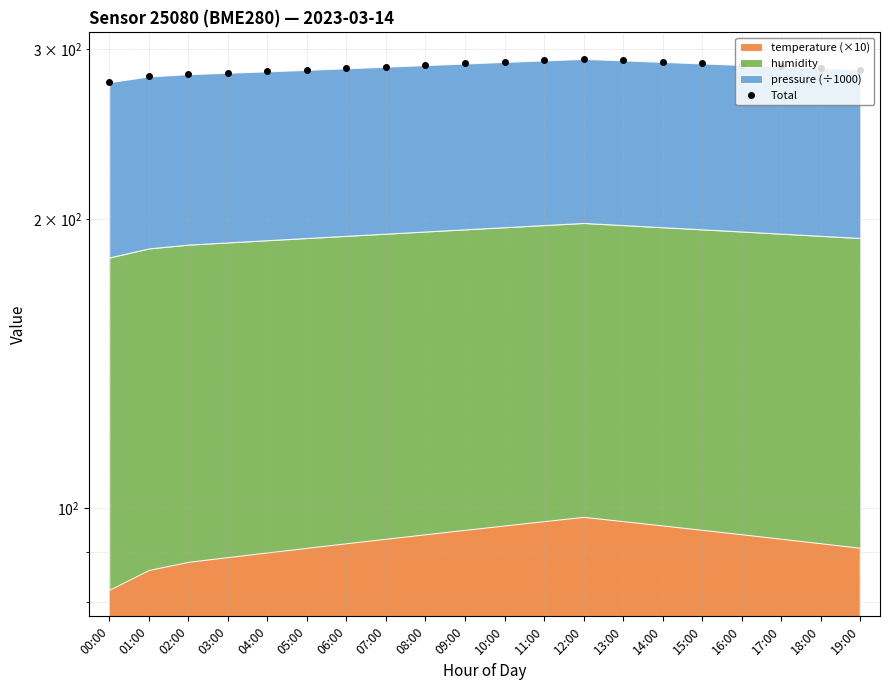

Rank the categories by value from lowest to highest.

00:00, 01:00, 02:00, 03:00, 04:00, 05:00, 19:00, 06:00, 18:00, 07:00, 17:00, 08:00, 16:00, 09:00, 15:00, 10:00, 14:00, 11:00, 13:00, 12:00